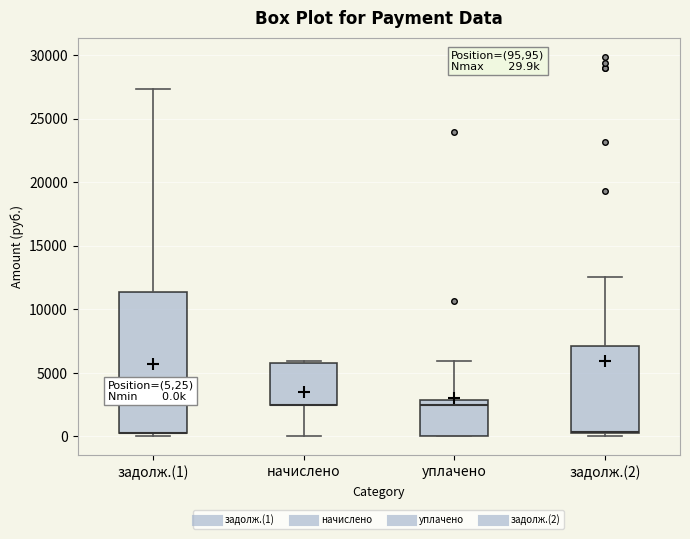

Which box is the tallest, from its lower edge to its upper edge?

задолж.(1)